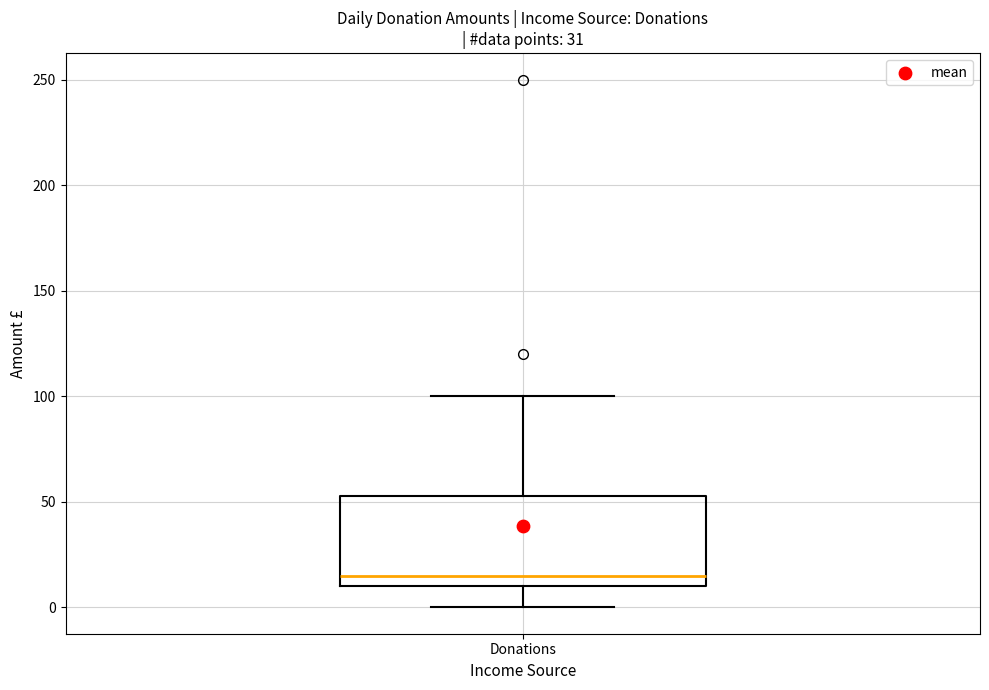

Read this box plot against the y-axis: the position of the median line, the range covered by the box, and the ends of both whiskers. The values are not printed on the chart, so give them approximately, as read against the axis.

median 15, box 10 to 55, whiskers 0 to 100